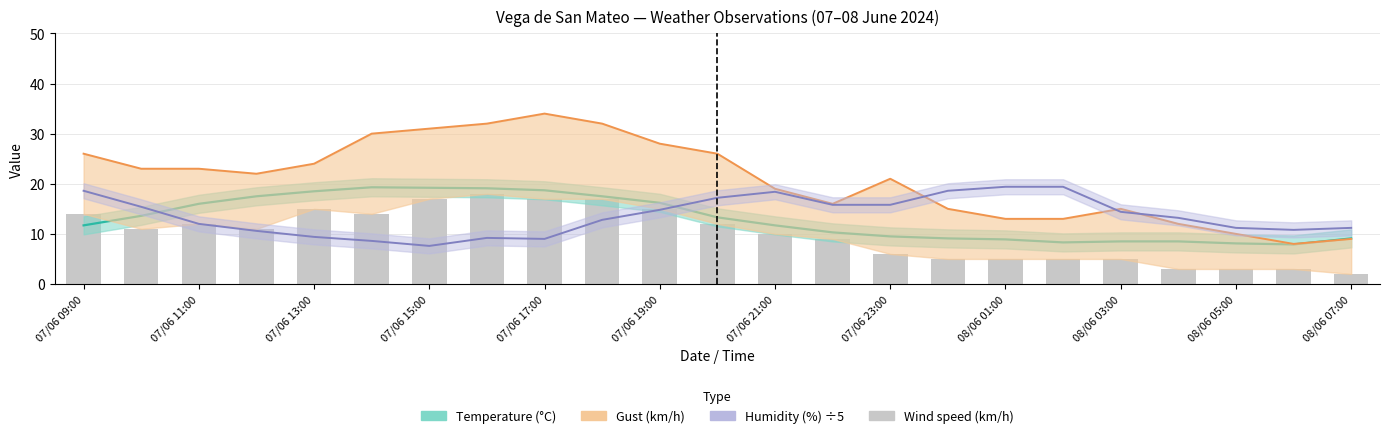

What is the difference between the maximum and minimum values?

16